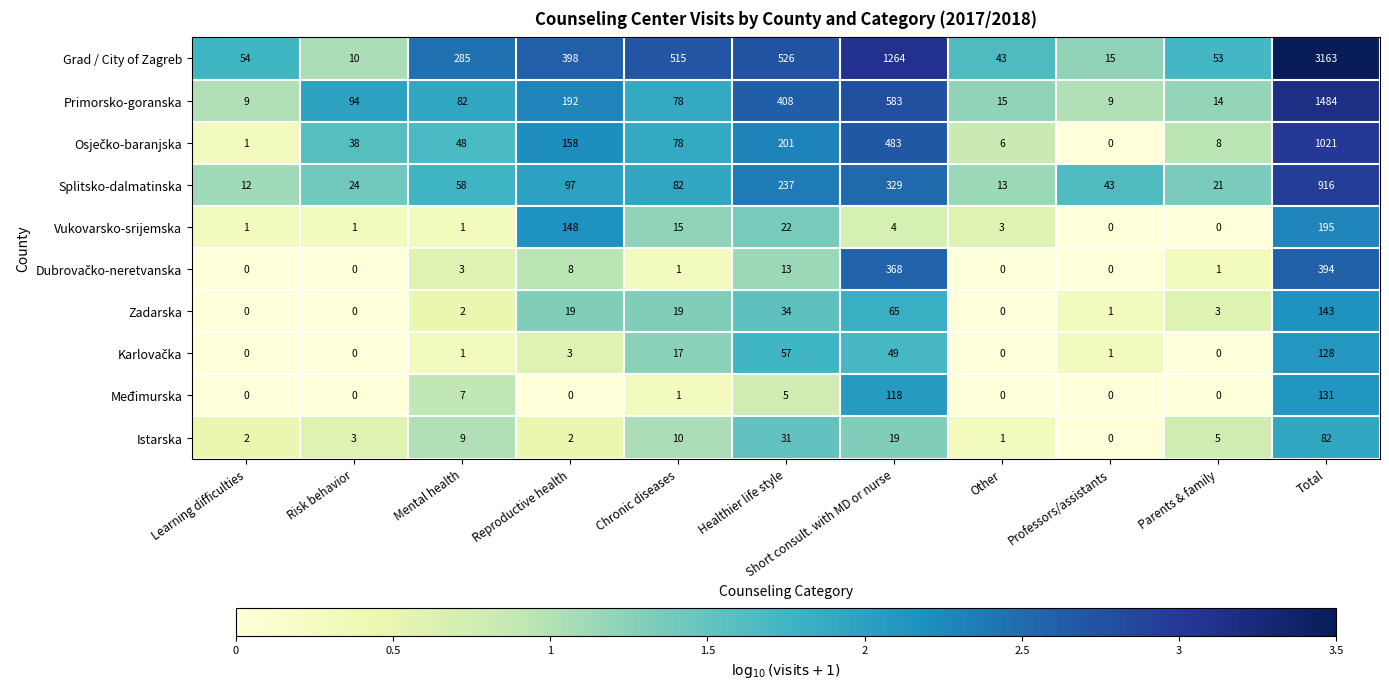

What is the greatest value displayed?

3163